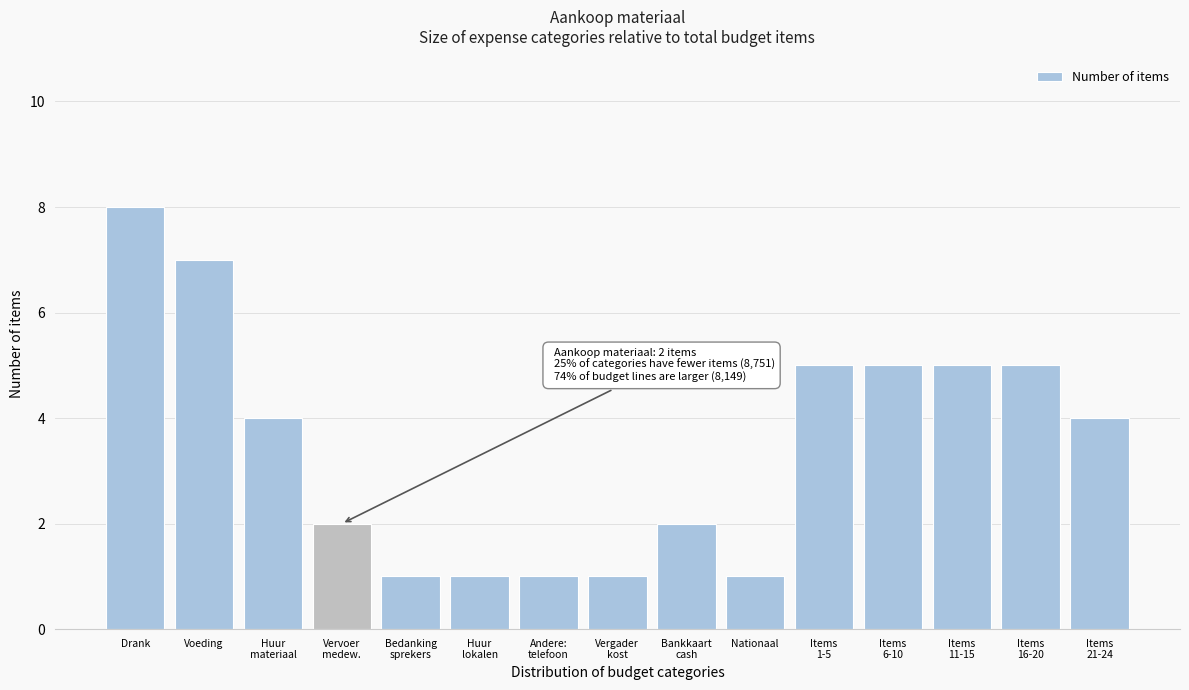

Reading right to left, transcribe all the data shown in this chart.

4	5	5	5	5	1	2	1	1	1	1	2	4	7	8